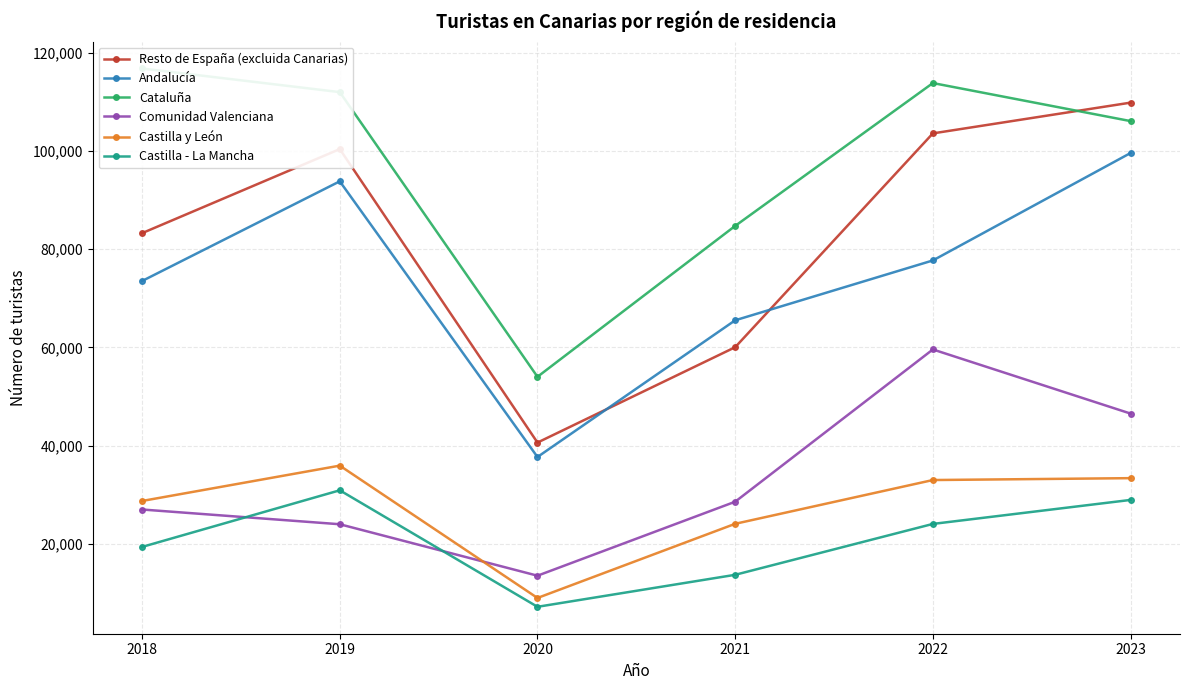

At how many categories does at least one series exceed 24705?

6